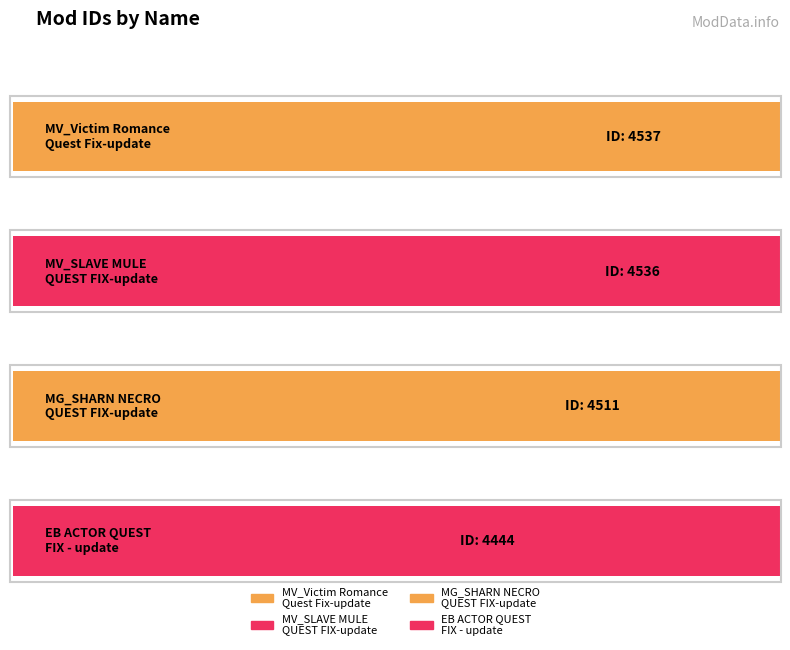

What is the label of the 2nd bar from the right?

MG_SHARN NECRO
QUEST FIX-update